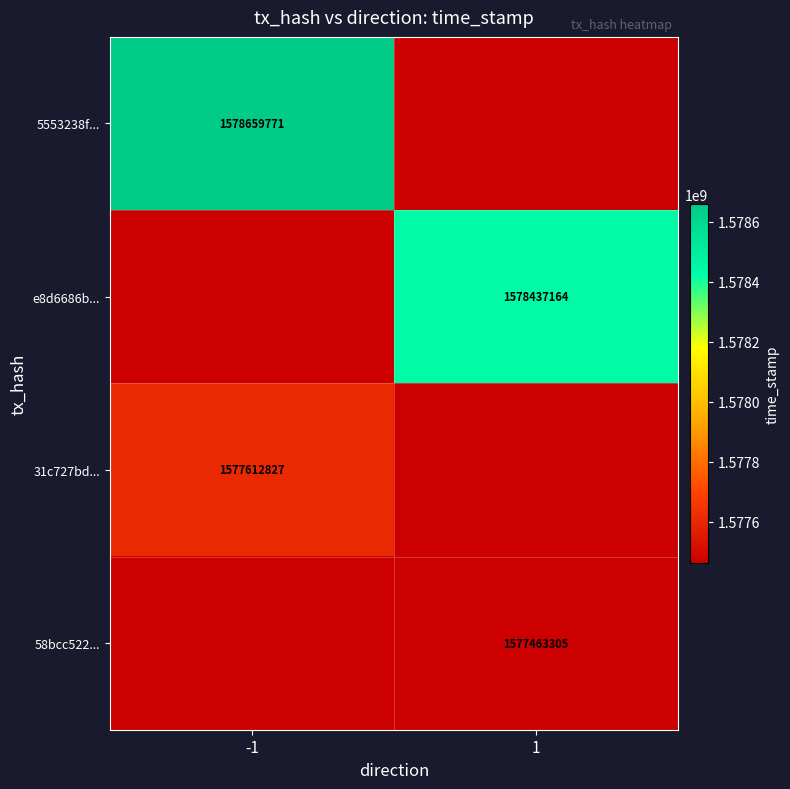

Is it true that e8d6686b... equals 857011804 at 1?

False